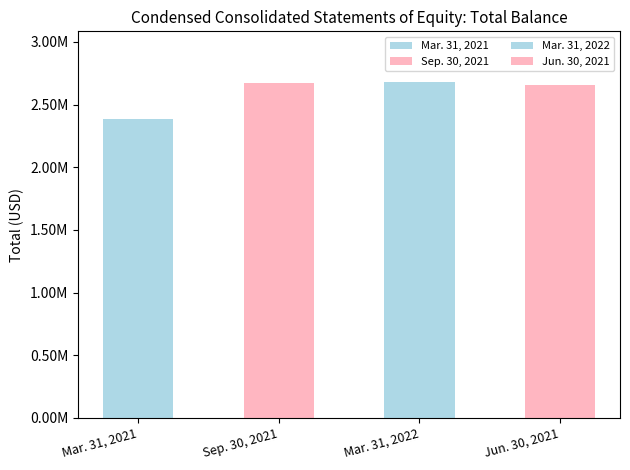

Count the number of data series in this chart.

1